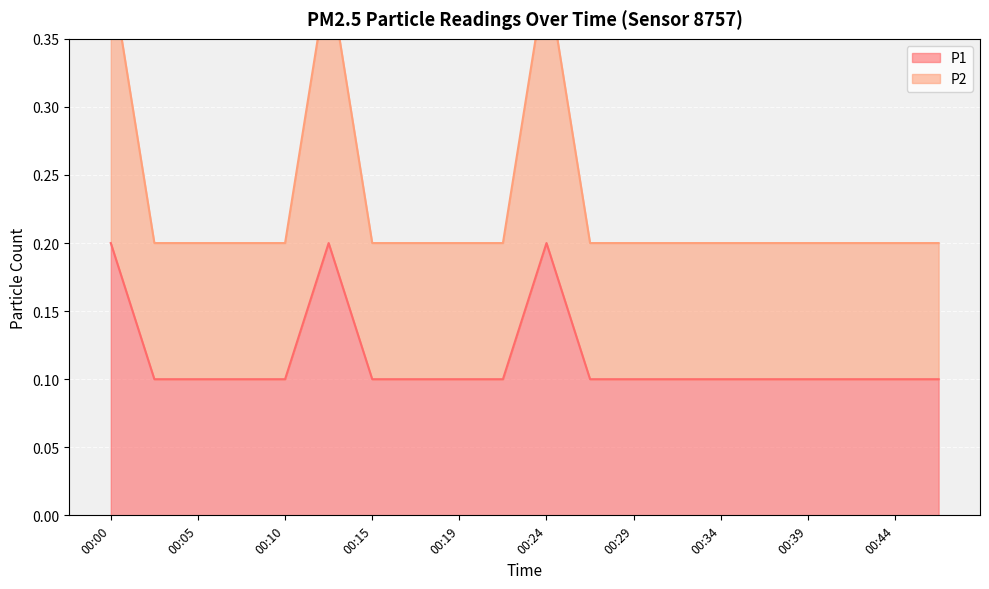

What are all the series names shown in the legend?

P1, P2